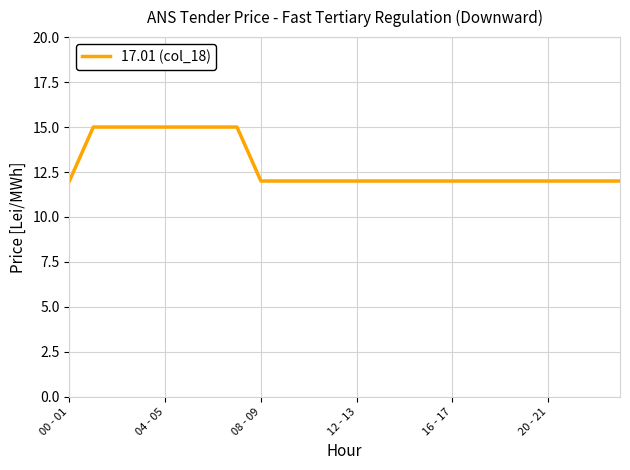

What is the minimum value shown in the chart?

12